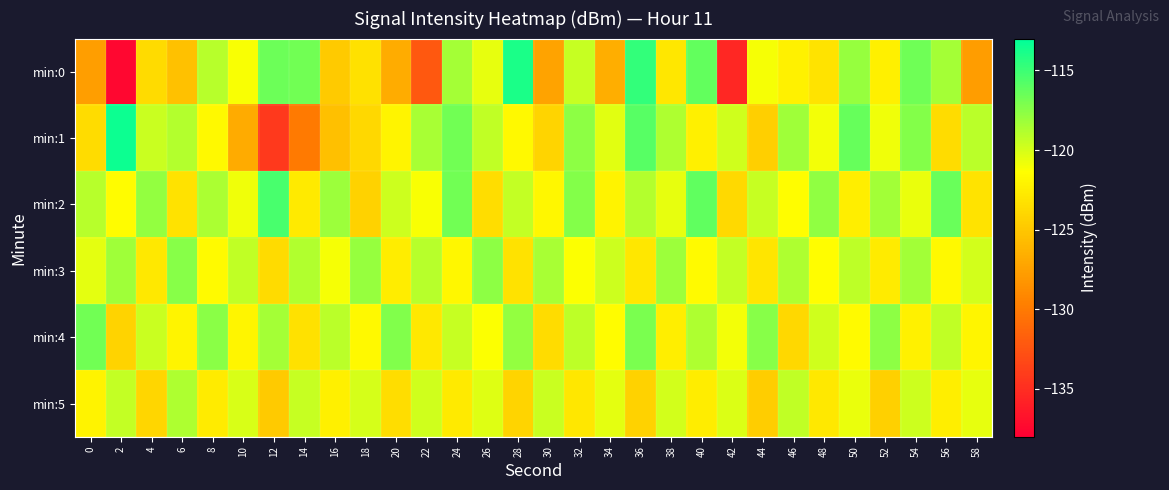

Which label corresponds to the smallest value in the chart?

2